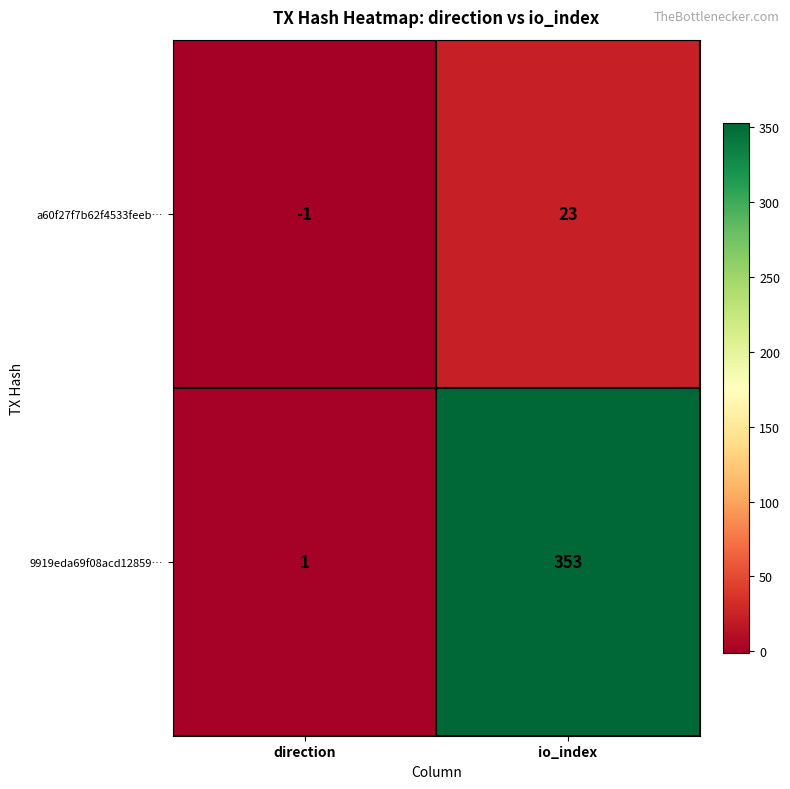

The 9919eda69f08acd12859… series shows 1 at direction. True or false?

True